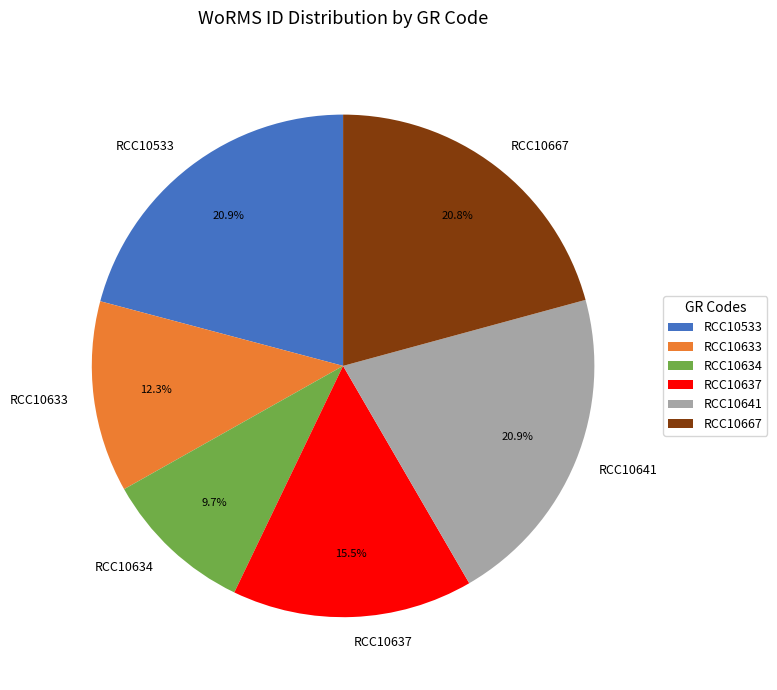

Combined, what portion of the pie is RCC10533 and RCC10637?

36.4%